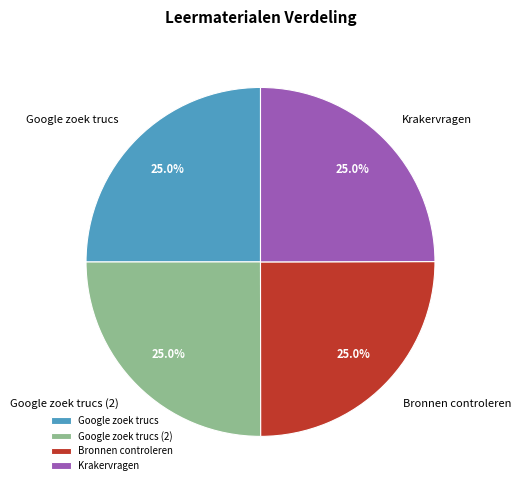

To the nearest percent, what is the combined percentage of Krakervragen and Bronnen controleren?

50%